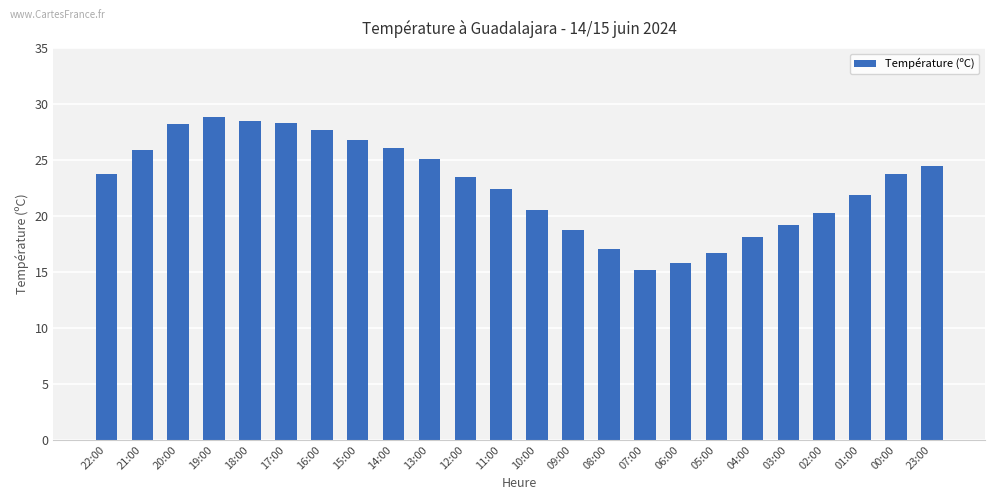

What is the difference between the maximum and minimum values?

13.6